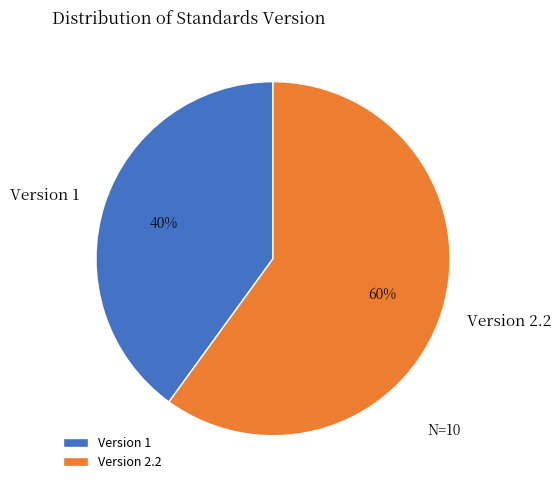

Is it true that Version 1 is 40% of the pie?

True